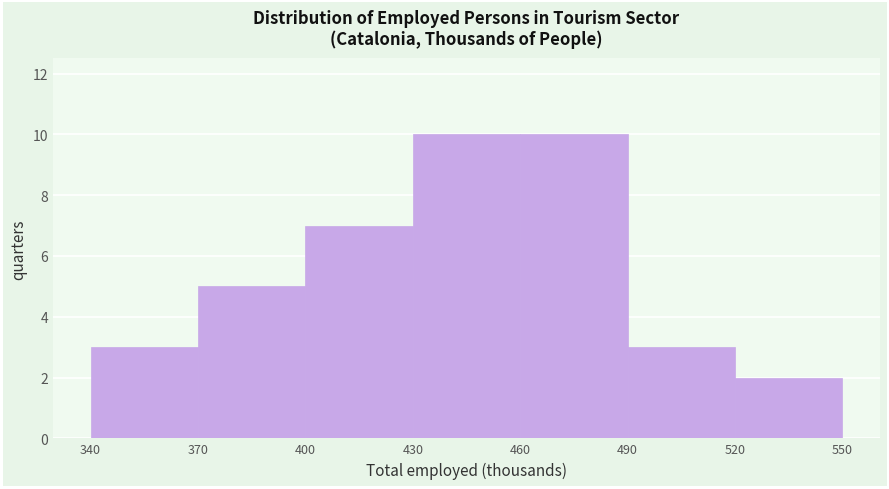

Reading left to right, transcribe this chart: for each bar, give the range it covers on the x-axis and its height. The values are not printed on the chart, so give them approximately, as read against the axis.

340 to 370: 3
370 to 400: 5
400 to 430: 7
430 to 460: 10
460 to 490: 10
490 to 520: 3
520 to 550: 2